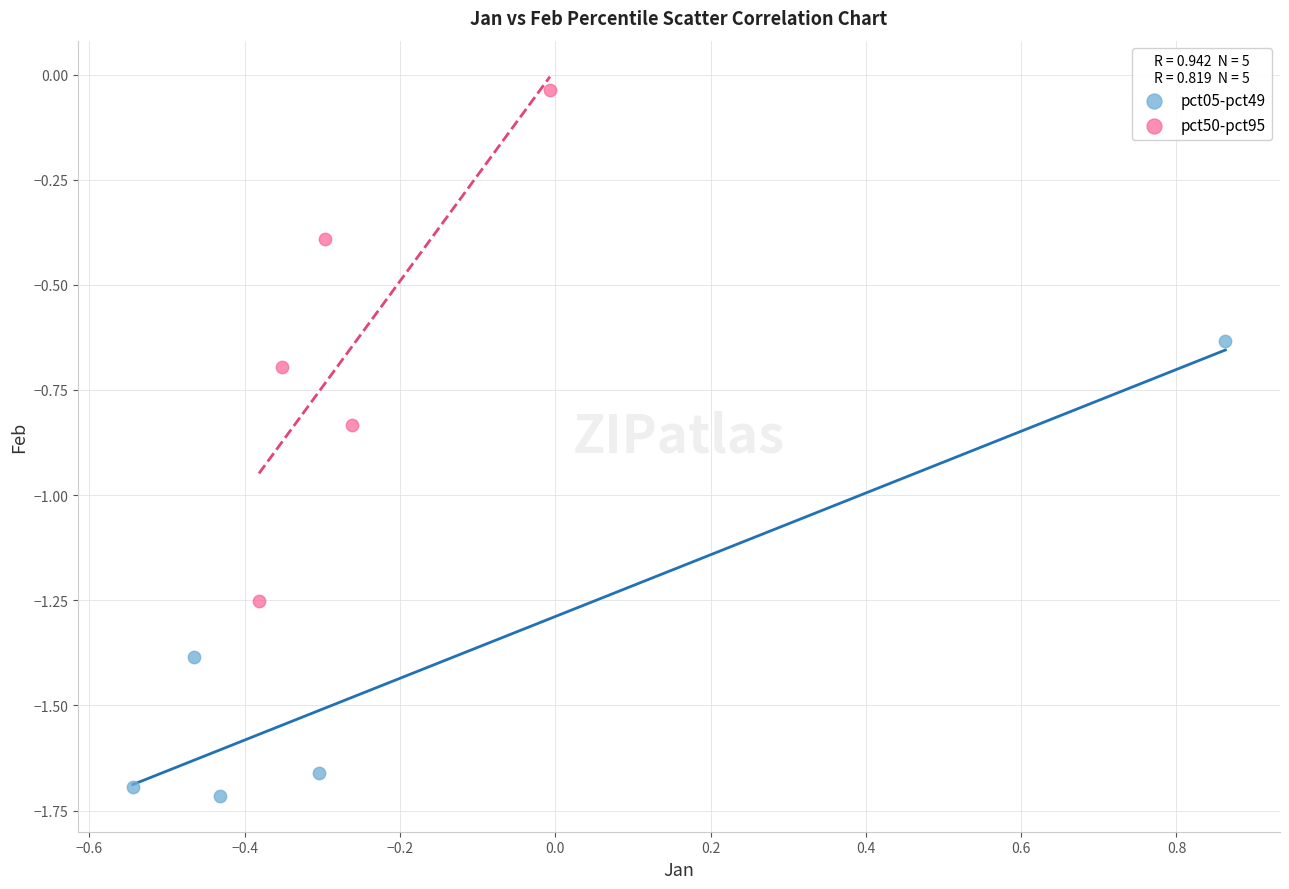

Which series contains the lowest Y value?

pct05-pct49